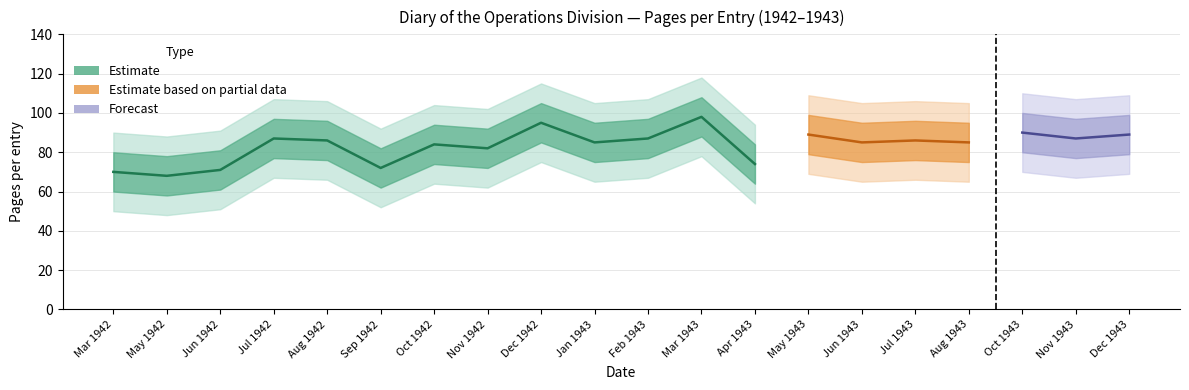

What is the sum of the Pages_outer_lower values at Feb 1943 and May 1943?

136